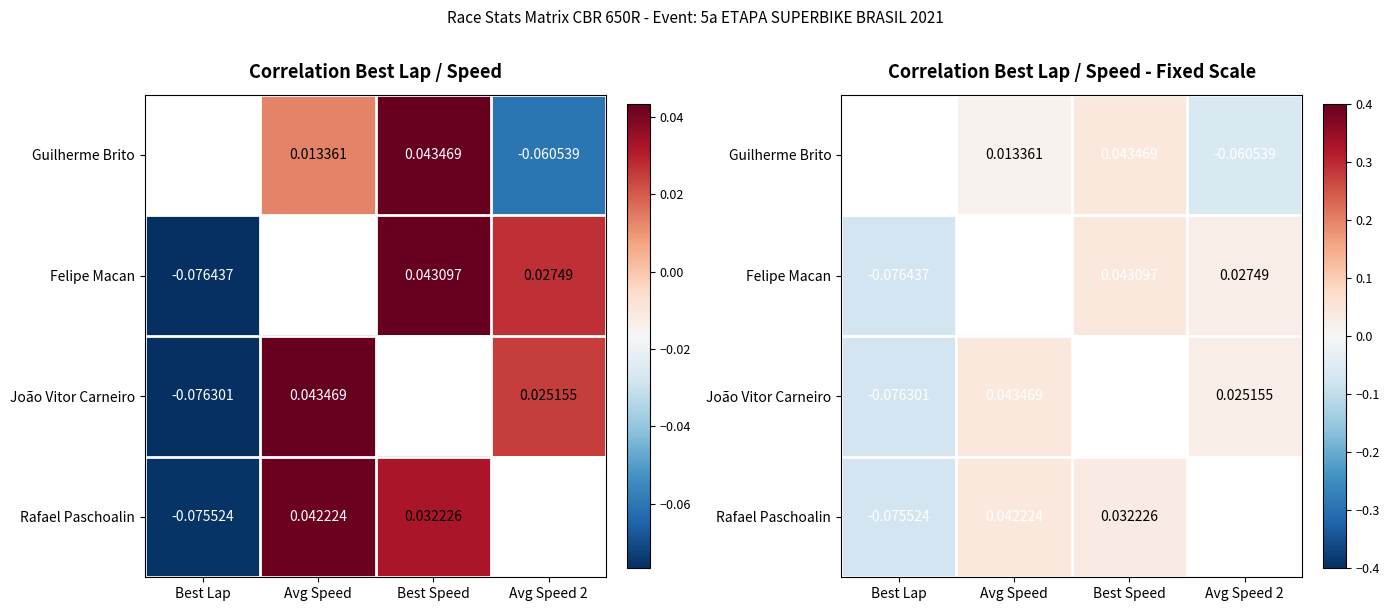

Where does the Guilherme Brito series first go above 0?

Avg Speed